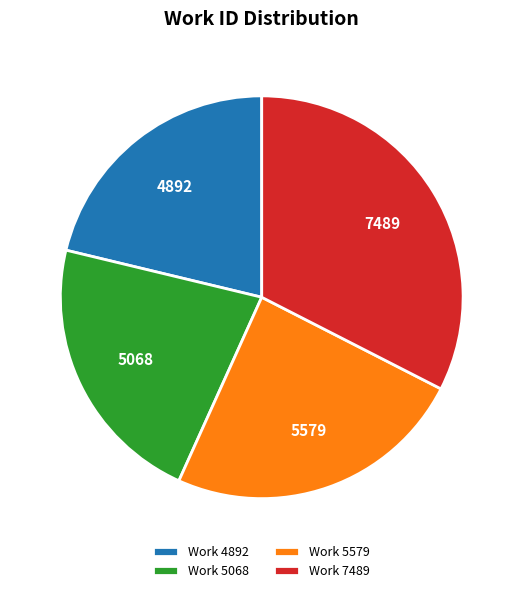

Is the sum of Work 7489 and Work 5068 greater than half?

Yes